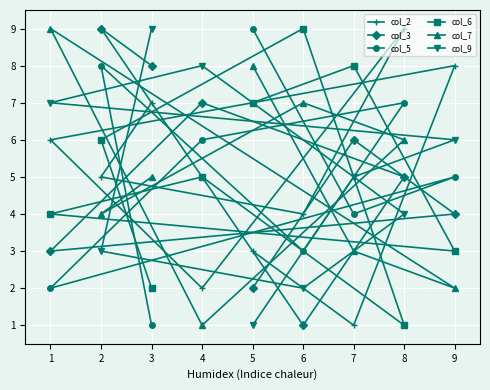

List the labels in order of col_6 value, largest first.

6, 7, 5, 2, 4, 1, 9, 3, 8